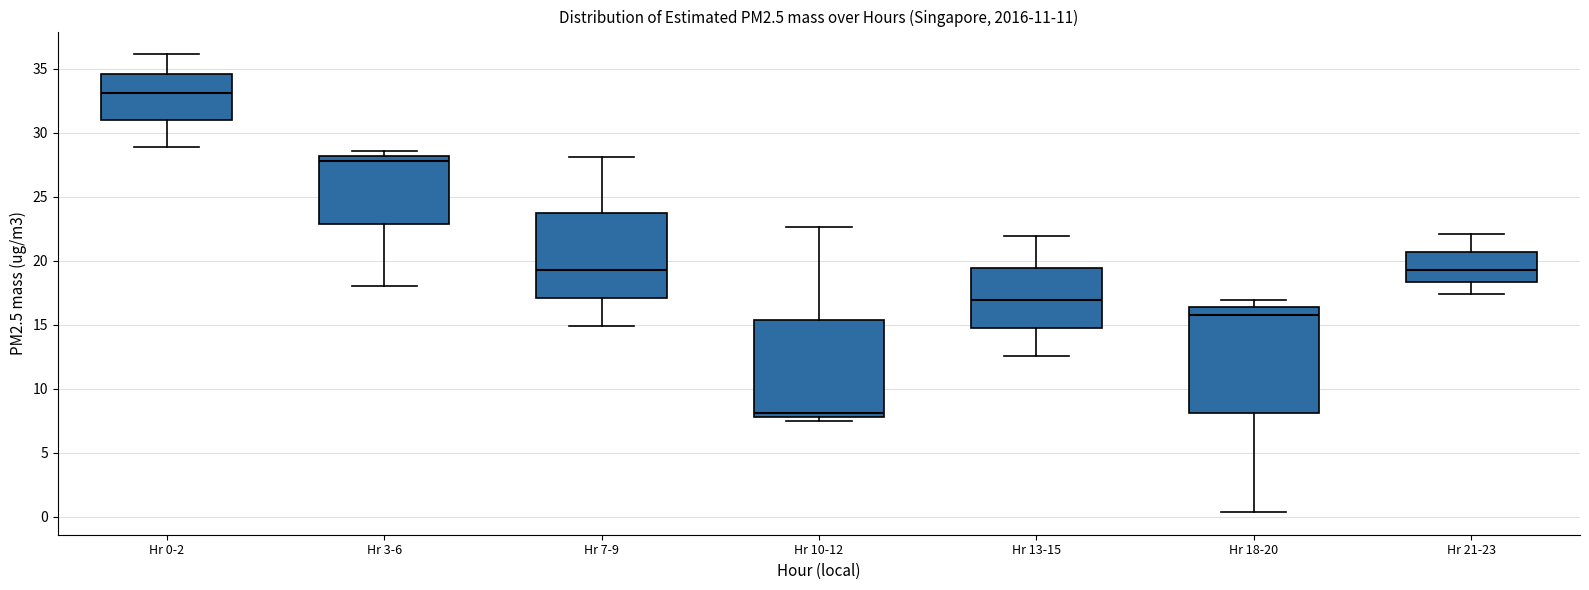

Reading left to right, transcribe this box plot: for each box, give where its median line is, the range the box spans, and where its two whiskers end, as read against the y-axis. The values are not printed on the chart, so give them approximately, as read against the axis.

Hr 0-2: median 33.0, box 31.0 to 34.5, whiskers 29.0 to 36.0
Hr 3-6: median 28.0 (just below the box's upper edge), box 23.0 to 28.0, whiskers 18.0 to 28.5
Hr 7-9: median 19.5, box 17.0 to 23.5, whiskers 15.0 to 28.0
Hr 10-12: median 8.0 (just above the box's lower edge), box 8.0 to 15.5, whiskers 7.5 to 22.5
Hr 13-15: median 17.0, box 15.0 to 19.5, whiskers 12.5 to 22.0
Hr 18-20: median 16.0, box 8.0 to 16.5, whiskers 0.5 to 17.0
Hr 21-23: median 19.5, box 18.5 to 20.5, whiskers 17.5 to 22.0